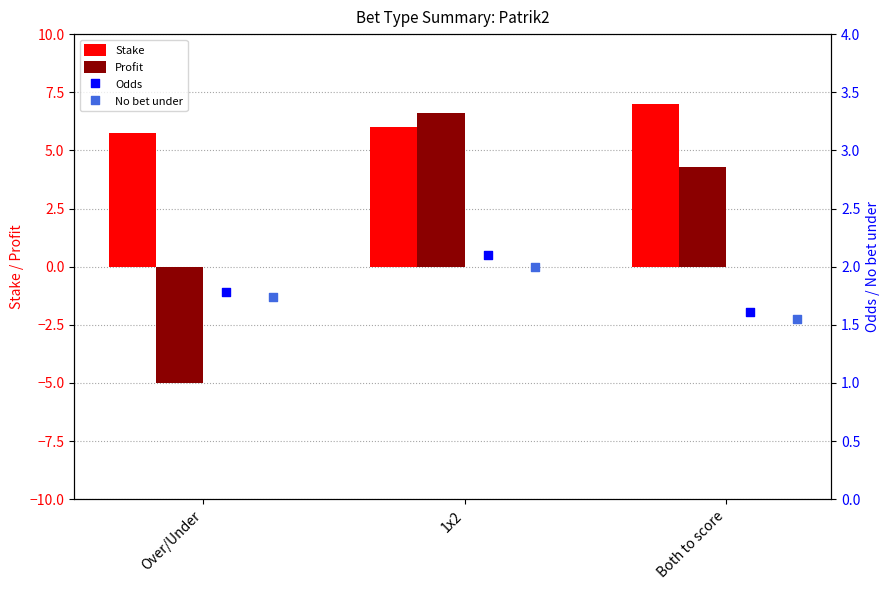

What is the difference between the Stake values at 1x2 and Both to score?

1.0